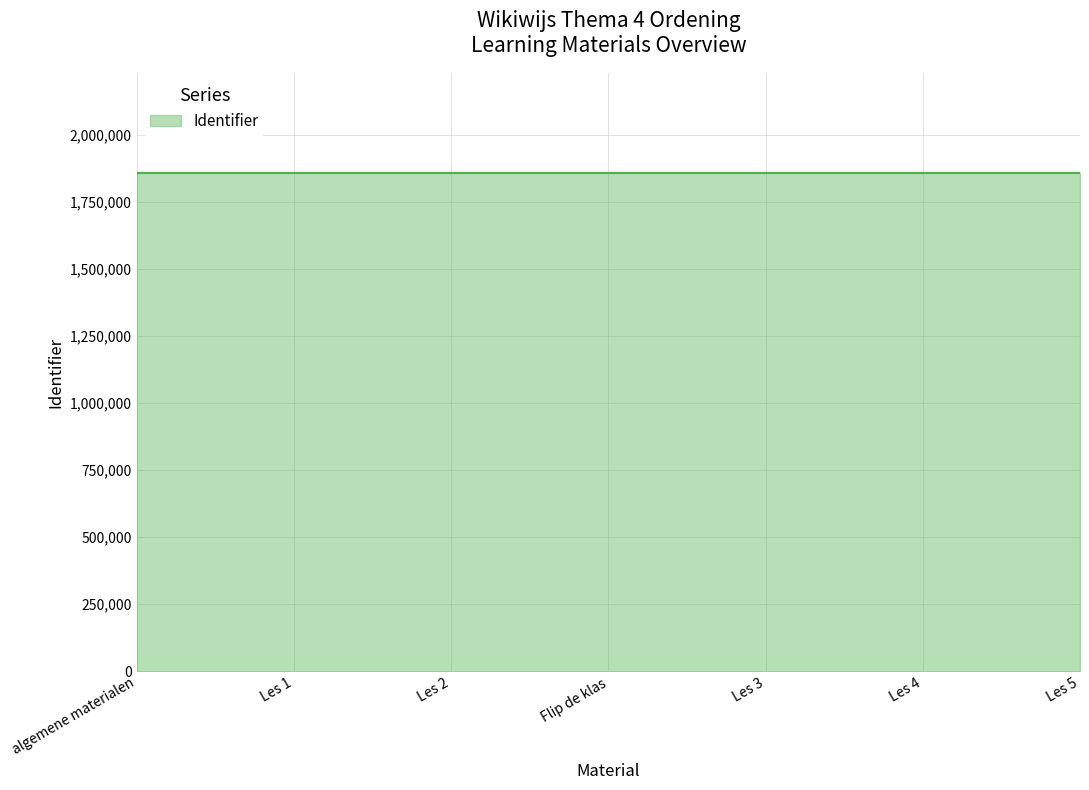

Does the chart display data point markers on the line(s)?

No